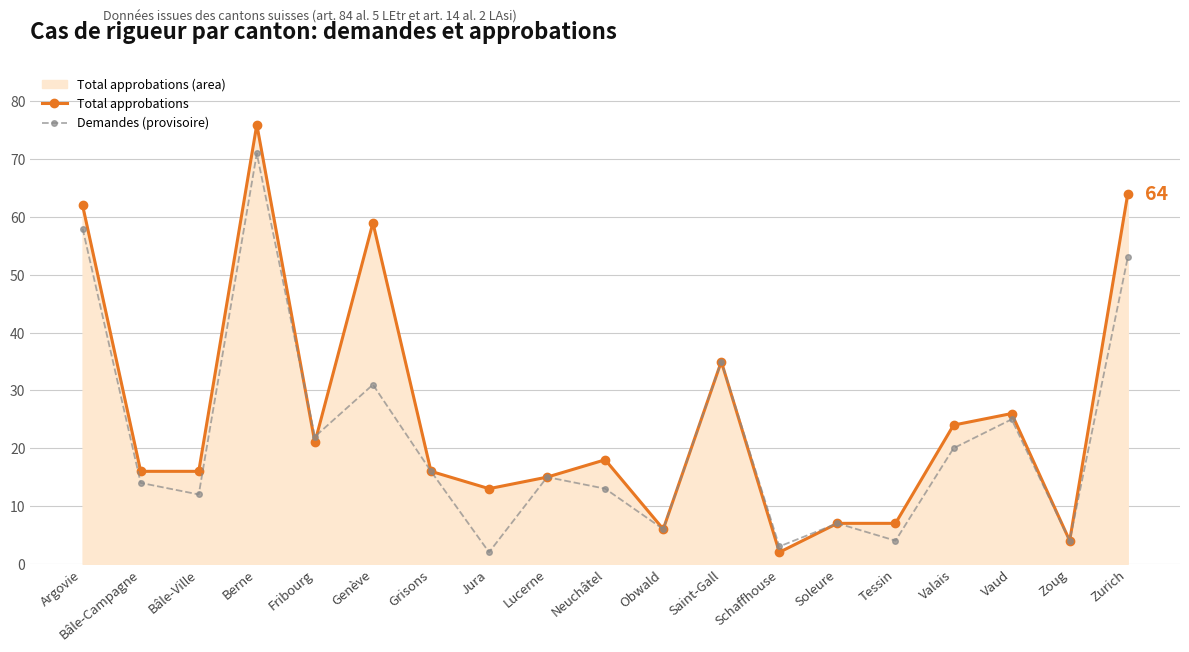

Rank the series by their maximum value, from lowest to highest.

Demandes (provisoire), Total approbations